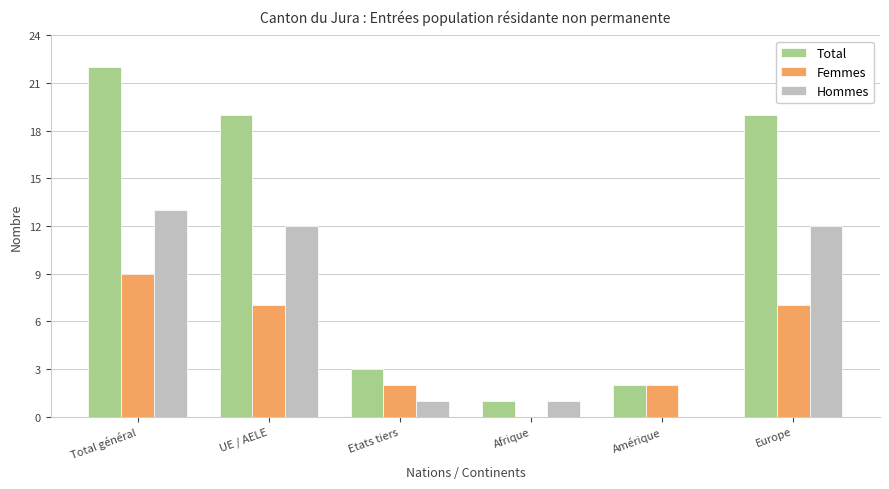

Is the value of Hommes at Europe greater than the value of Total at UE / AELE?

No